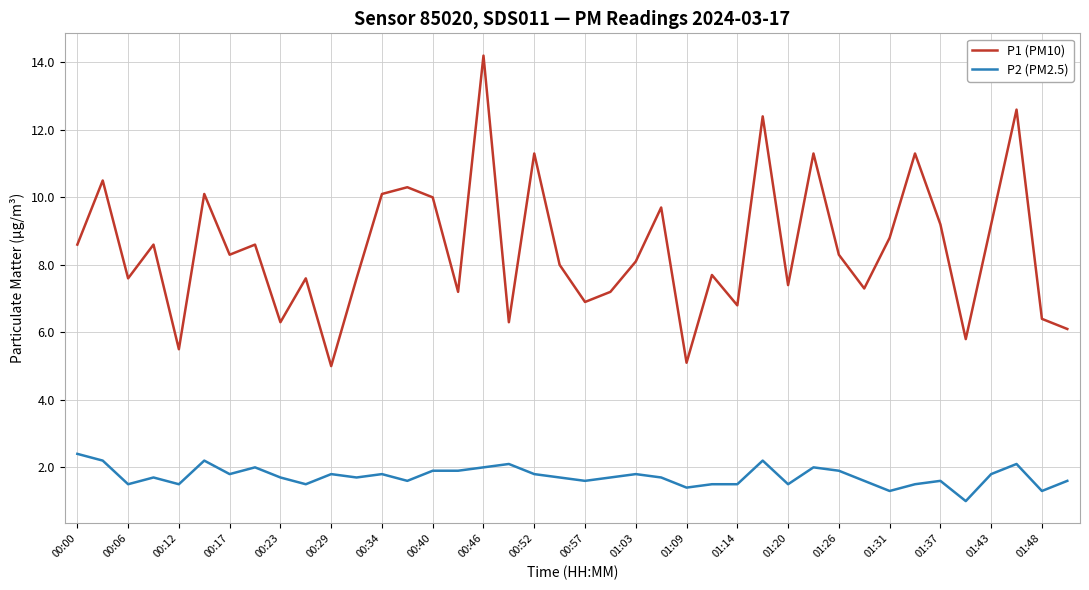

What is the lowest value of the P2 (PM2.5) series?

1.0